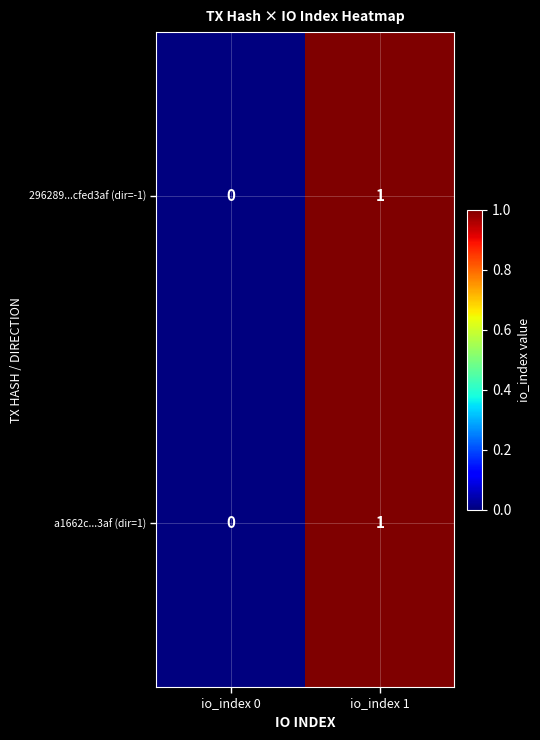

Reading right to left, extract all data points from this chart.

296289...cfed3af (dir=-1): io_index 1=1	io_index 0=0
a1662c...3af (dir=1): io_index 1=1	io_index 0=0